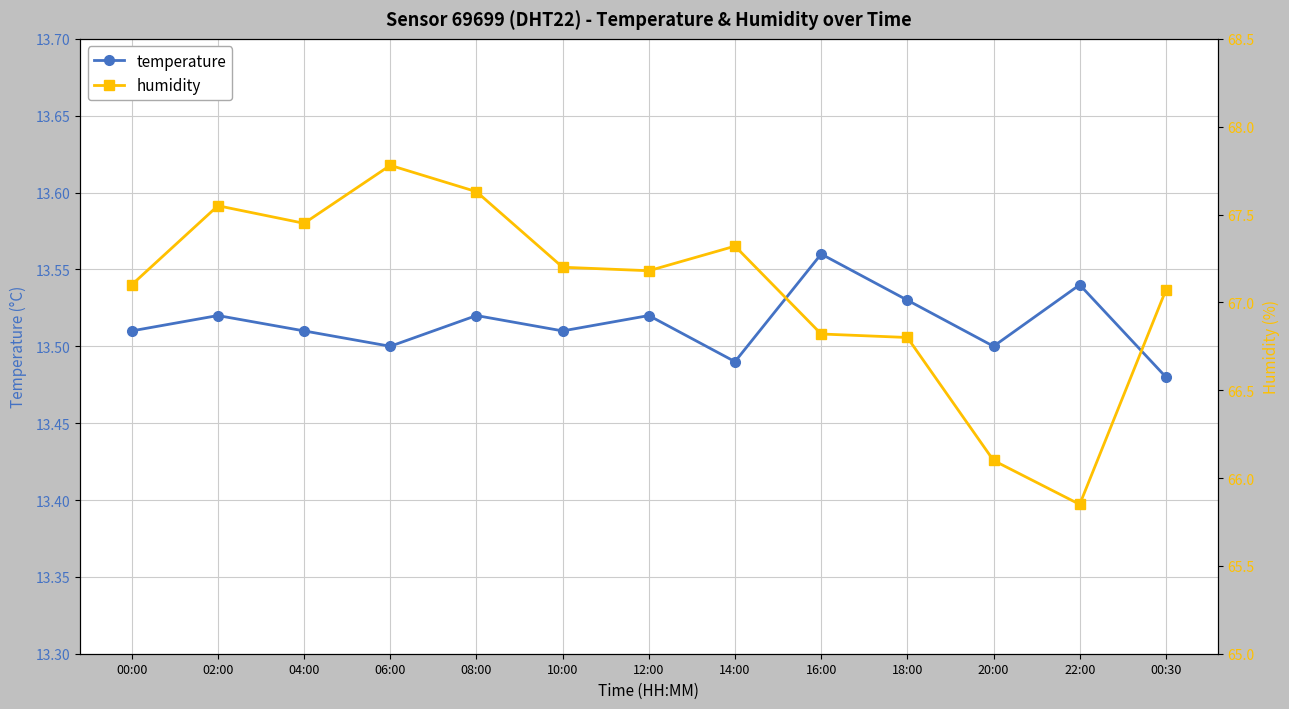

Is it true that temperature equals 13.5 at 06:00?

True